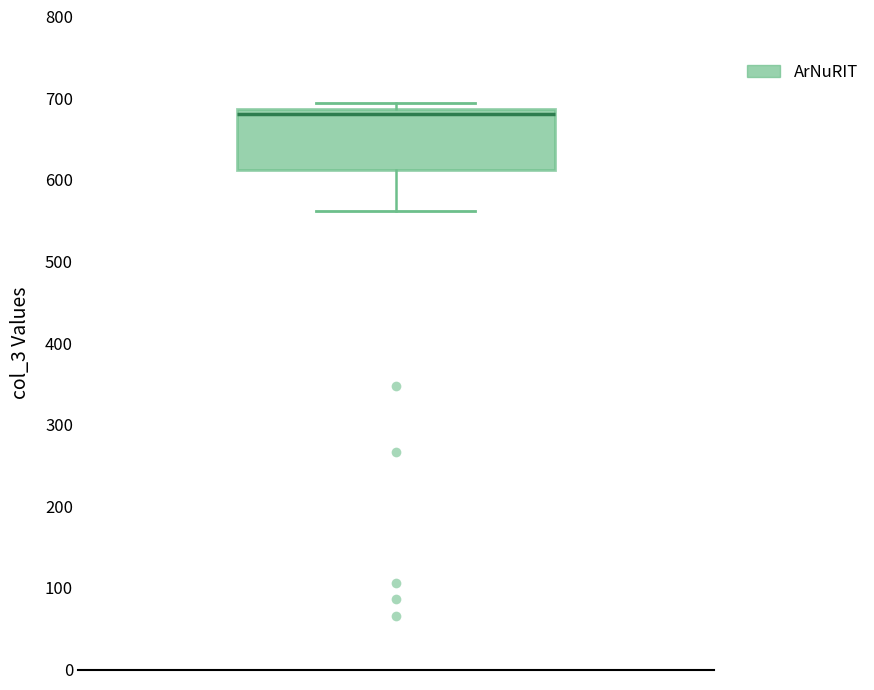

Where does the median line of the box sit on the y-axis? The values are not printed on the chart, so give them approximately, as read against the axis.

680